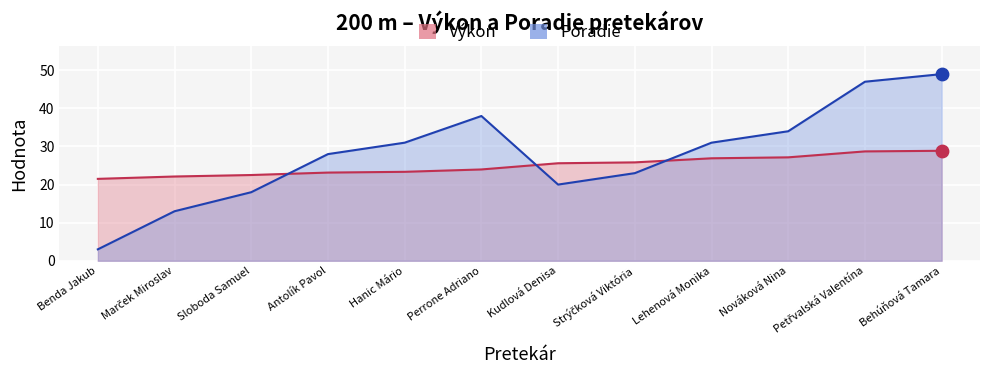

Which series has the largest Y range (max minus min)?

Poradie